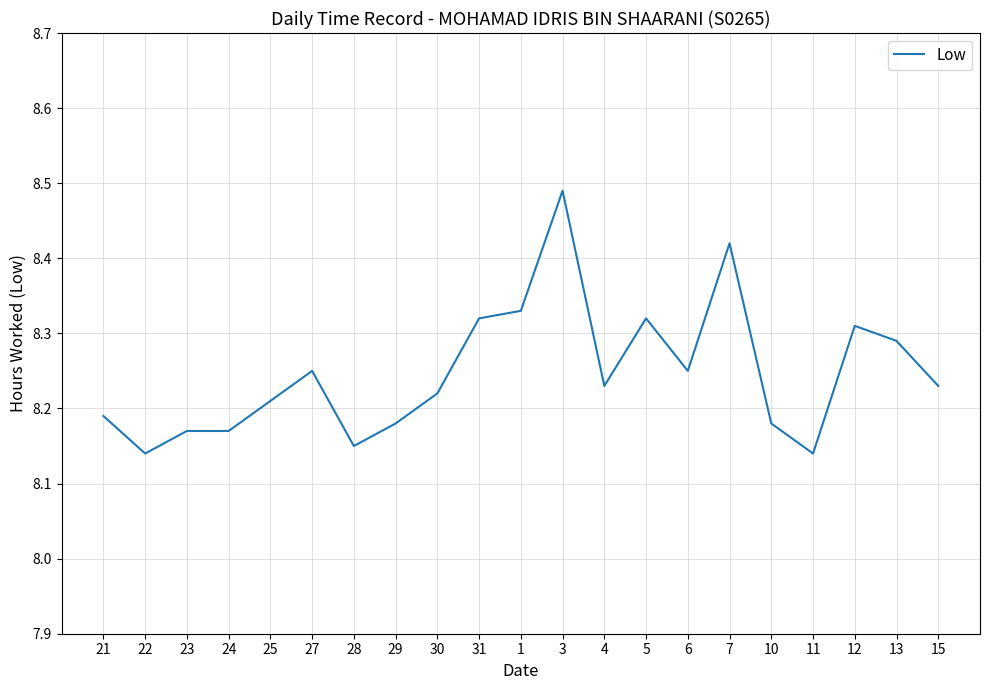

What position from the right is 4?

9